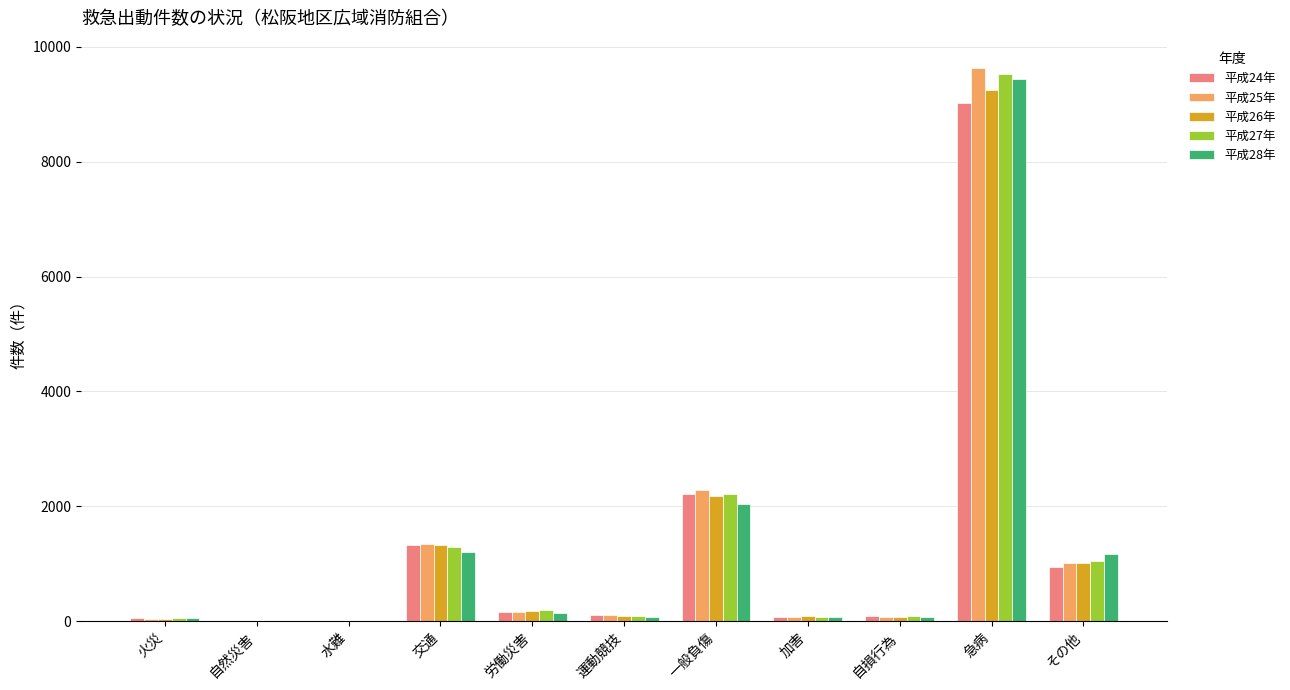

Is the value of 平成25年 at 交通 greater than the value of 平成28年 at 運動競技?

Yes